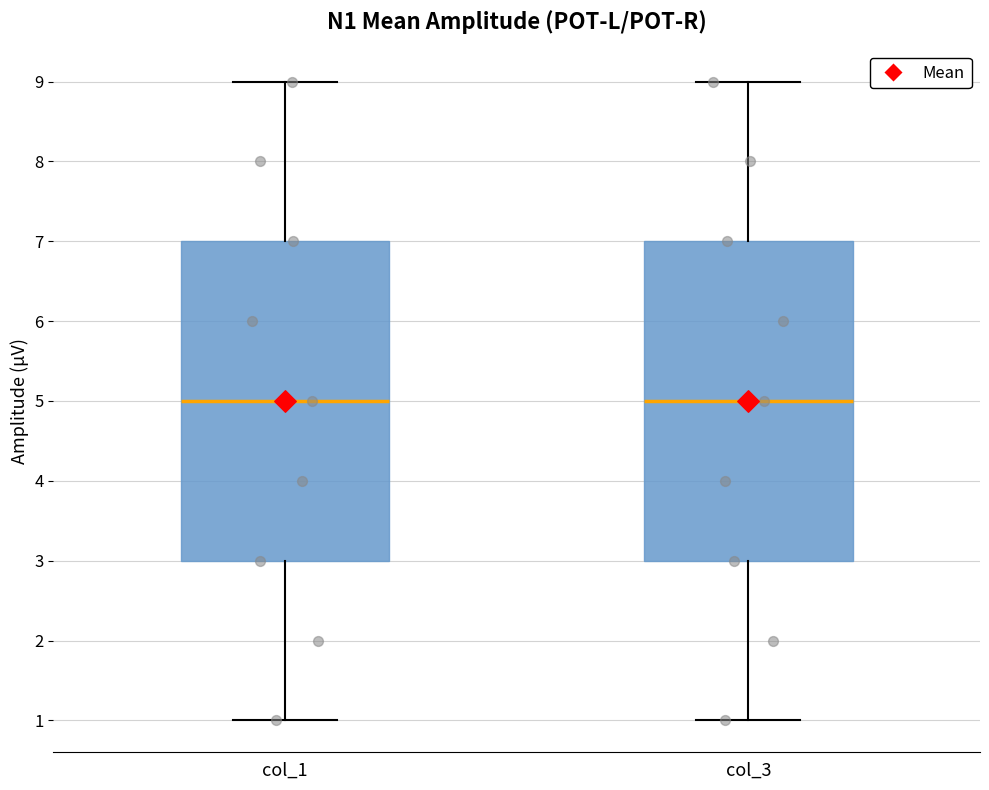

Reading left to right, transcribe this box plot: for each box, give where its median line is, the range the box spans, and where its two whiskers end, as read against the y-axis. The values are not printed on the chart, so give them approximately, as read against the axis.

col_1: median 5, box 3 to 7, whiskers 1 to 9
col_3: median 5, box 3 to 7, whiskers 1 to 9